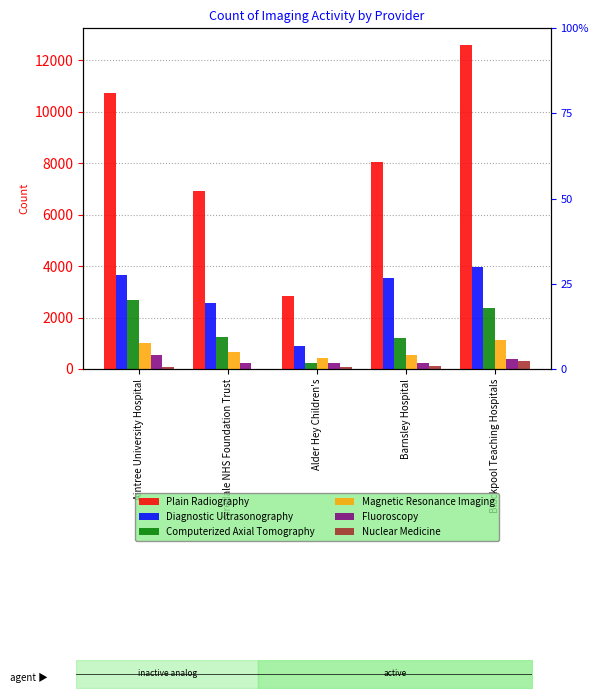

Is it true that Fluoroscopy equals 220 at Airedale NHS Foundation Trust?

True